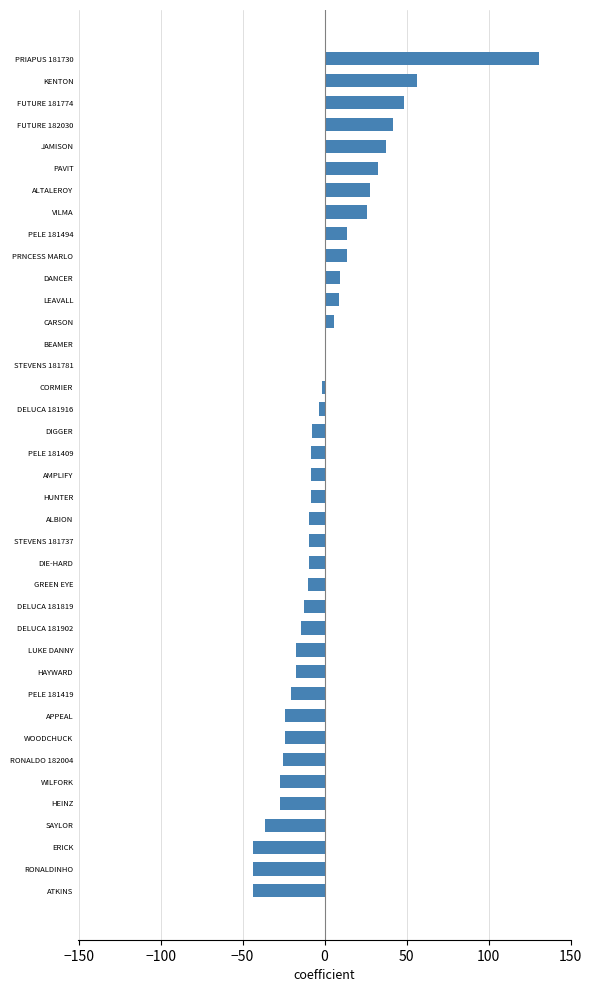

What is the sum of the values at PRNCESS MARLO and PELE 181494?

27.2